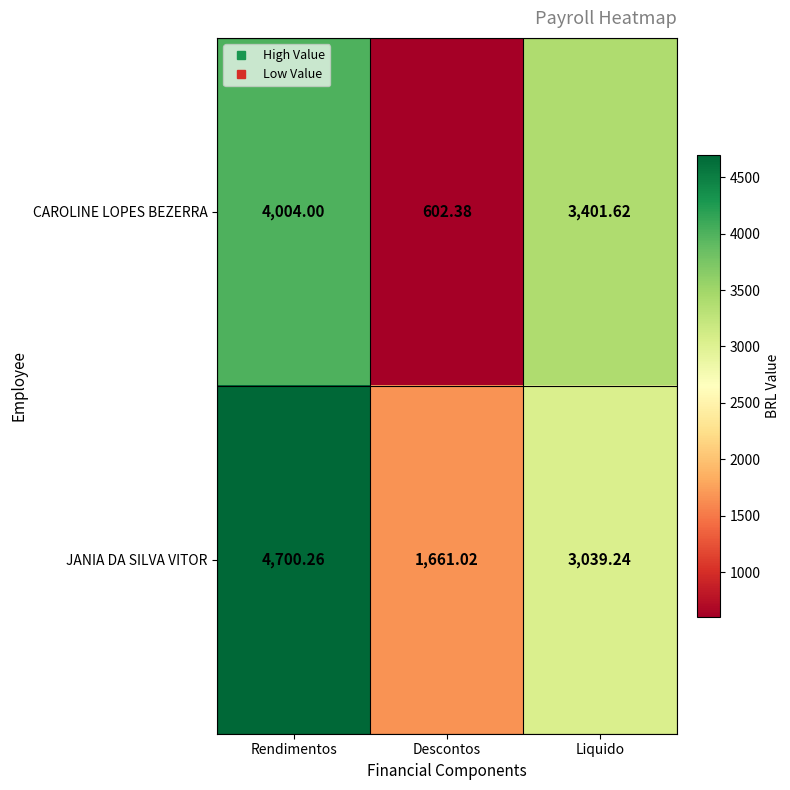

What is the difference between the highest and lowest values at Liquido?

362.4